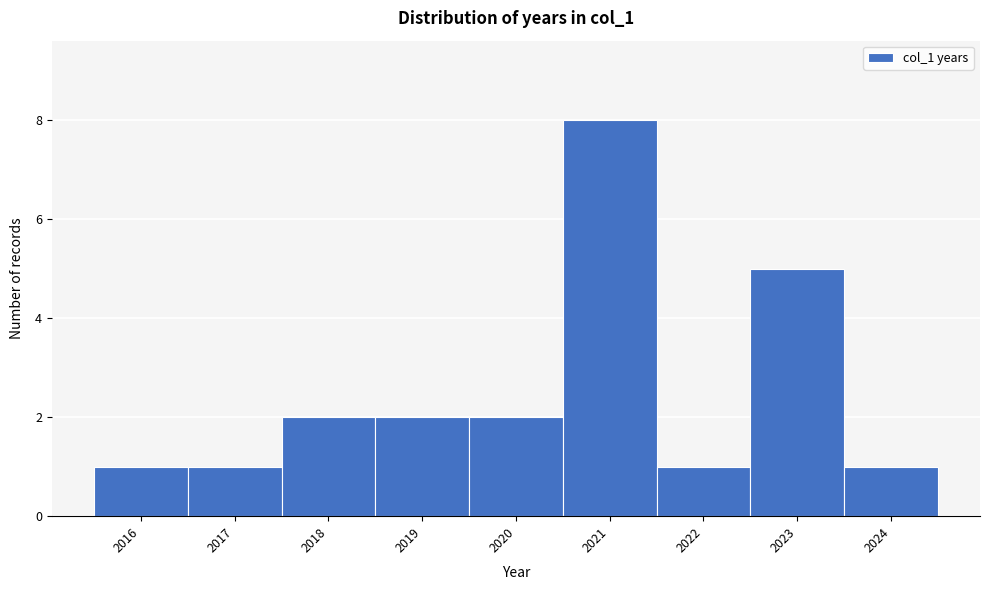

Reading left to right, list every bar in this chart as the range it spans on the x-axis followed by its height. The values are not printed on the chart, so give them approximately, as read against the axis.

2015.5 to 2016.5: 1
2016.5 to 2017.5: 1
2017.5 to 2018.5: 2
2018.5 to 2019.5: 2
2019.5 to 2020.5: 2
2020.5 to 2021.5: 8
2021.5 to 2022.5: 1
2022.5 to 2023.5: 5
2023.5 to 2024.5: 1